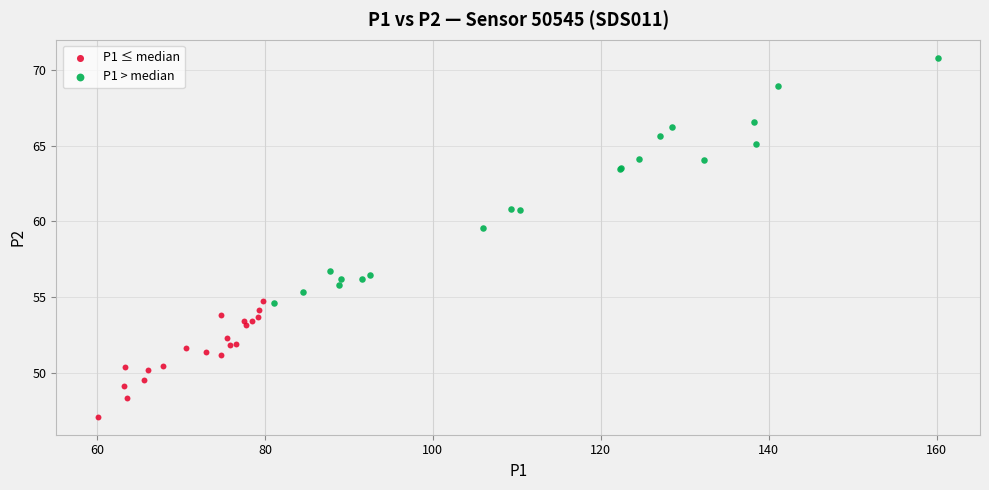

Which series contains the lowest Y value?

P1 ≤ median